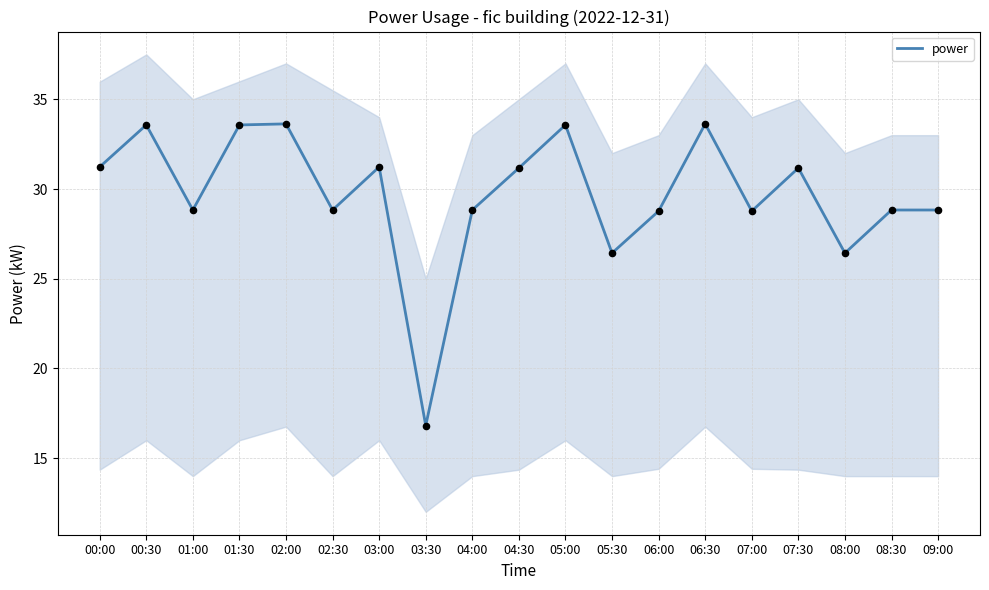

Which has a higher value, 06:30 or 06:00?

06:30